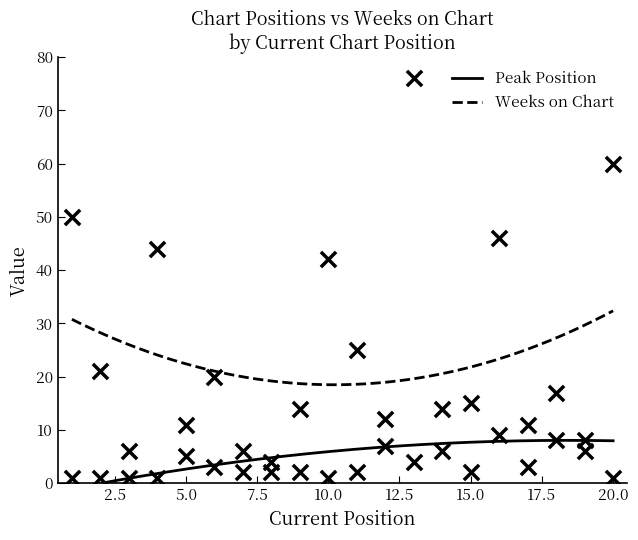

Is the value of Peak Position at 12 greater than the value of Weeks on Chart at 20?

No